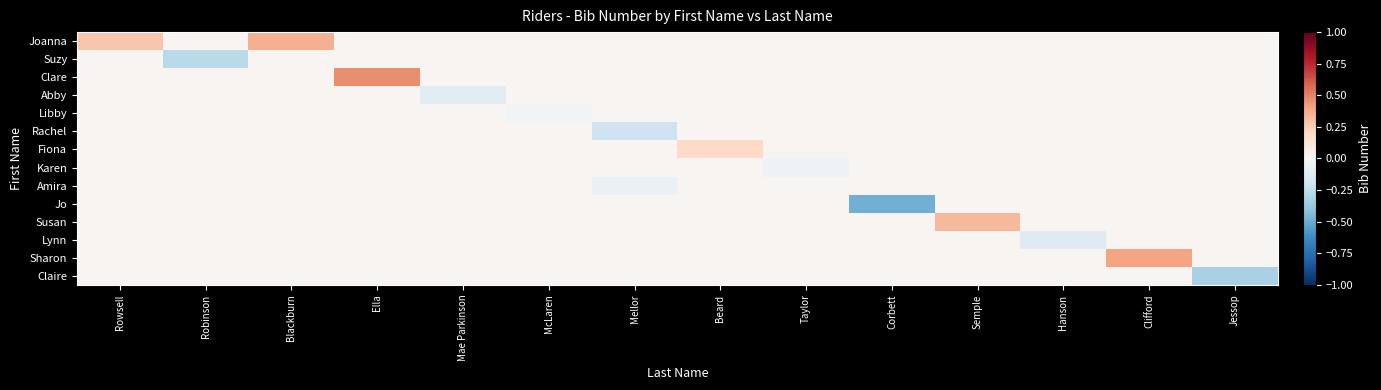

Reading left to right, extract all data points from this chart.

Joanna: Rowsell=0.3	Robinson=0.0	Blackburn=0.4	Ella=0.0	Mae Parkinson=0.0	McLaren=0.0	Mellor=0.0	Beard=0.0	Taylor=0.0	Corbett=0.0	Semple=0.0	Hanson=0.0	Clifford=0.0	Jessop=0.0
Suzy: Rowsell=0.0	Robinson=-0.3	Blackburn=0.0	Ella=0.0	Mae Parkinson=0.0	McLaren=0.0	Mellor=0.0	Beard=0.0	Taylor=0.0	Corbett=0.0	Semple=0.0	Hanson=0.0	Clifford=0.0	Jessop=0.0
Clare: Rowsell=0.0	Robinson=0.0	Blackburn=0.0	Ella=0.5	Mae Parkinson=0.0	McLaren=0.0	Mellor=0.0	Beard=0.0	Taylor=0.0	Corbett=0.0	Semple=0.0	Hanson=0.0	Clifford=0.0	Jessop=0.0
Abby: Rowsell=0.0	Robinson=0.0	Blackburn=0.0	Ella=0.0	Mae Parkinson=-0.1	McLaren=0.0	Mellor=0.0	Beard=0.0	Taylor=0.0	Corbett=0.0	Semple=0.0	Hanson=0.0	Clifford=0.0	Jessop=0.0
Libby: Rowsell=0.0	Robinson=0.0	Blackburn=0.0	Ella=0.0	Mae Parkinson=0.0	McLaren=-0.0	Mellor=0.0	Beard=0.0	Taylor=0.0	Corbett=0.0	Semple=0.0	Hanson=0.0	Clifford=0.0	Jessop=0.0
Rachel: Rowsell=0.0	Robinson=0.0	Blackburn=0.0	Ella=0.0	Mae Parkinson=0.0	McLaren=0.0	Mellor=-0.2	Beard=0.0	Taylor=0.0	Corbett=0.0	Semple=0.0	Hanson=0.0	Clifford=0.0	Jessop=0.0
Fiona: Rowsell=0.0	Robinson=0.0	Blackburn=0.0	Ella=0.0	Mae Parkinson=0.0	McLaren=0.0	Mellor=0.0	Beard=0.2	Taylor=0.0	Corbett=0.0	Semple=0.0	Hanson=0.0	Clifford=0.0	Jessop=0.0
Karen: Rowsell=0.0	Robinson=0.0	Blackburn=0.0	Ella=0.0	Mae Parkinson=0.0	McLaren=0.0	Mellor=0.0	Beard=0.0	Taylor=-0.1	Corbett=0.0	Semple=0.0	Hanson=0.0	Clifford=0.0	Jessop=0.0
Amira: Rowsell=0.0	Robinson=0.0	Blackburn=0.0	Ella=0.0	Mae Parkinson=0.0	McLaren=0.0	Mellor=-0.1	Beard=0.0	Taylor=0.0	Corbett=0.0	Semple=0.0	Hanson=0.0	Clifford=0.0	Jessop=0.0
Jo: Rowsell=0.0	Robinson=0.0	Blackburn=0.0	Ella=0.0	Mae Parkinson=0.0	McLaren=0.0	Mellor=0.0	Beard=0.0	Taylor=0.0	Corbett=-0.5	Semple=0.0	Hanson=0.0	Clifford=0.0	Jessop=0.0
Susan: Rowsell=0.0	Robinson=0.0	Blackburn=0.0	Ella=0.0	Mae Parkinson=0.0	McLaren=0.0	Mellor=0.0	Beard=0.0	Taylor=0.0	Corbett=0.0	Semple=0.3	Hanson=0.0	Clifford=0.0	Jessop=0.0
Lynn: Rowsell=0.0	Robinson=0.0	Blackburn=0.0	Ella=0.0	Mae Parkinson=0.0	McLaren=0.0	Mellor=0.0	Beard=0.0	Taylor=0.0	Corbett=0.0	Semple=0.0	Hanson=-0.1	Clifford=0.0	Jessop=0.0
Sharon: Rowsell=0.0	Robinson=0.0	Blackburn=0.0	Ella=0.0	Mae Parkinson=0.0	McLaren=0.0	Mellor=0.0	Beard=0.0	Taylor=0.0	Corbett=0.0	Semple=0.0	Hanson=0.0	Clifford=0.4	Jessop=0.0
Claire: Rowsell=0.0	Robinson=0.0	Blackburn=0.0	Ella=0.0	Mae Parkinson=0.0	McLaren=0.0	Mellor=0.0	Beard=0.0	Taylor=0.0	Corbett=0.0	Semple=0.0	Hanson=0.0	Clifford=0.0	Jessop=-0.3